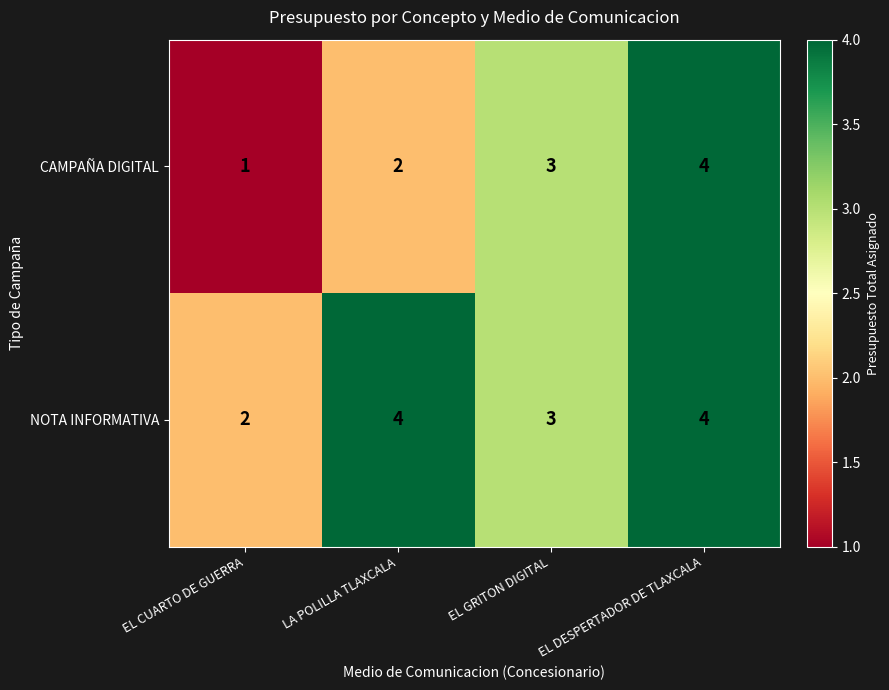

Count the number of data series in this chart.

2